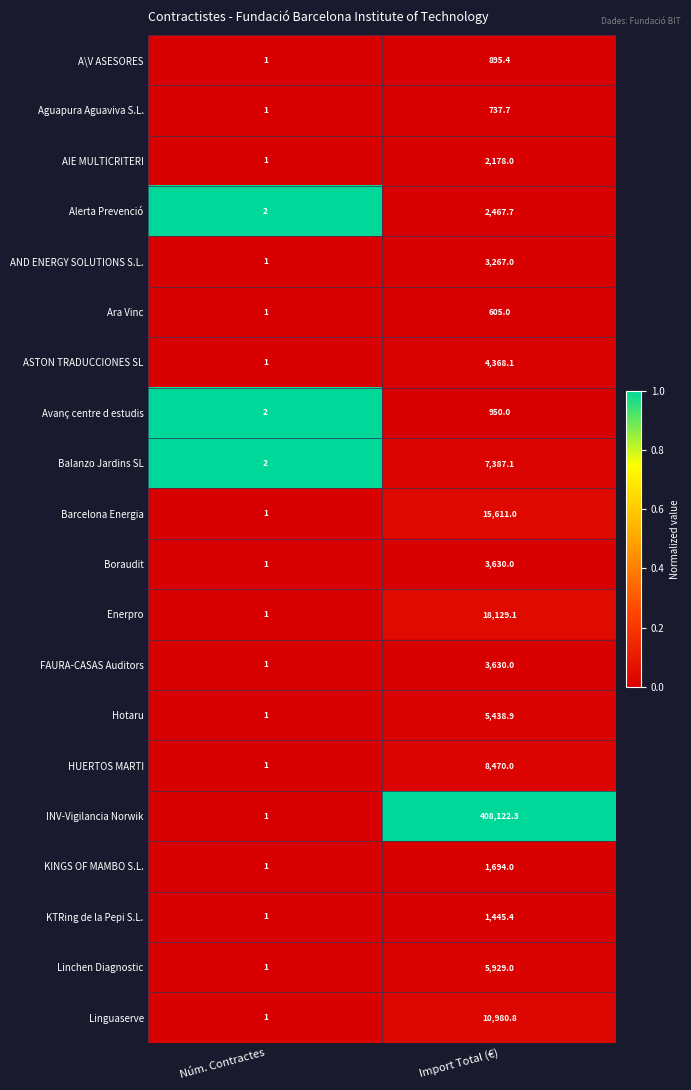

Is it true that Avanç centre d estudis equals 2.8 at Núm. Contractes?

False